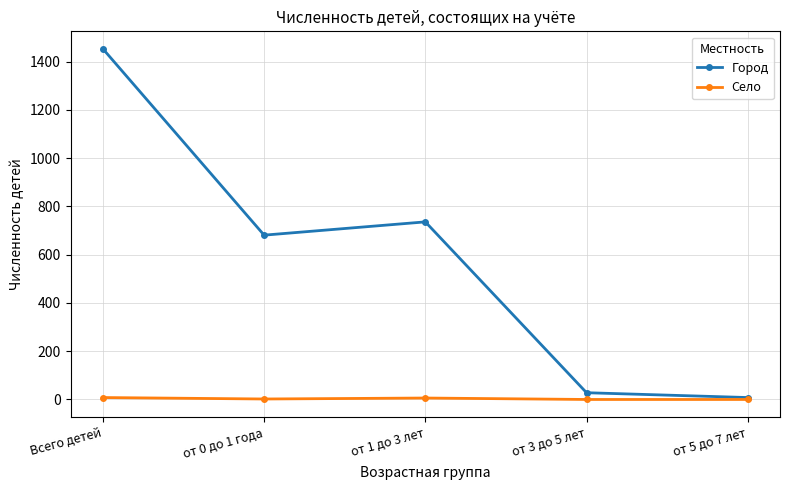

At how many categories does at least one series exceed 396?

3